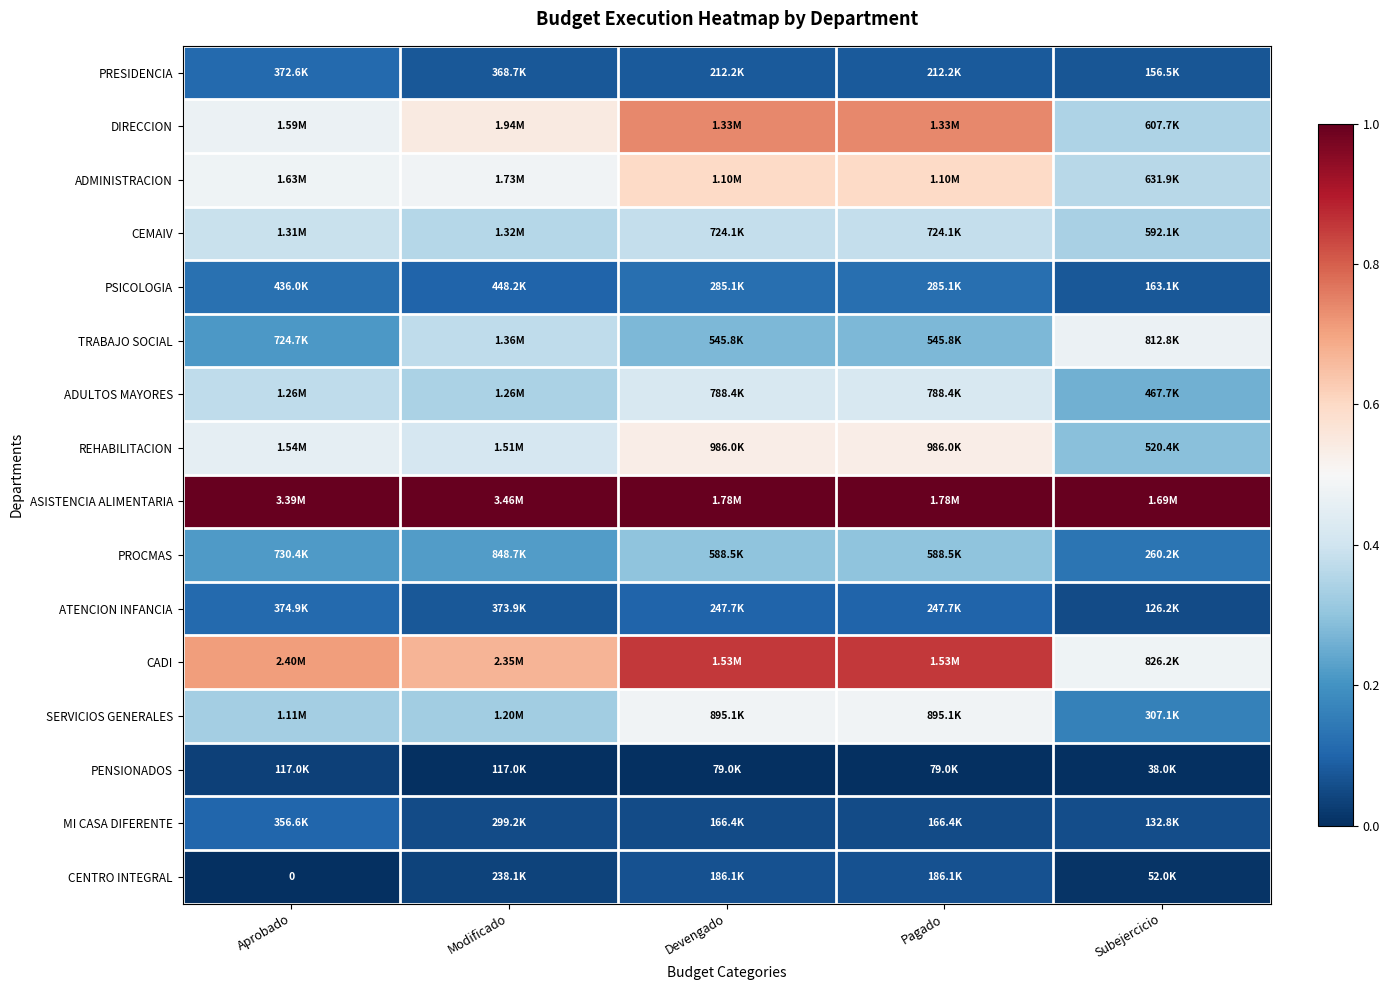

How many TRABAJO SOCIAL values are between 0 and 1?

5